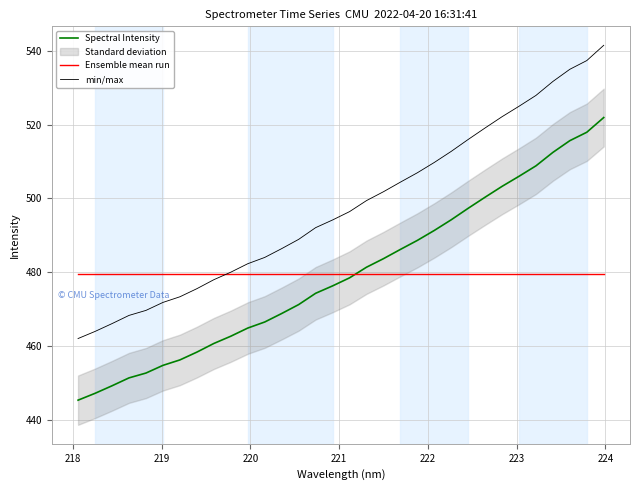

True or false: Spectral Intensity and min/max cross at least once.

False